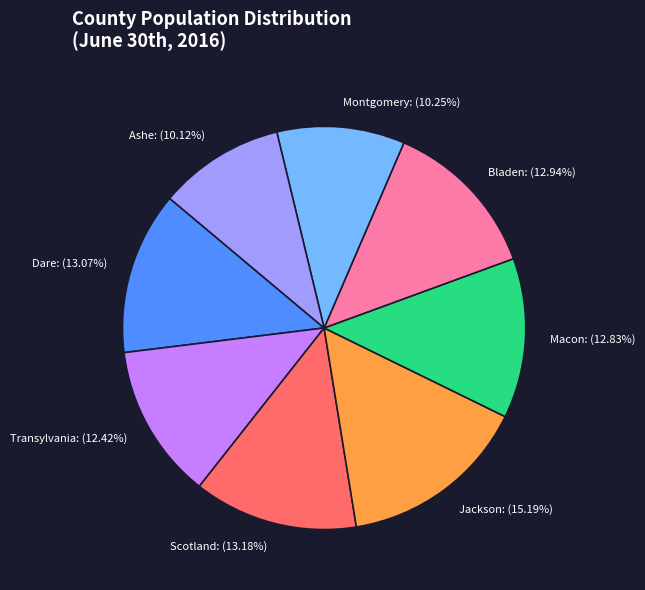

To the nearest percent, what portion does Dare represent?

13%